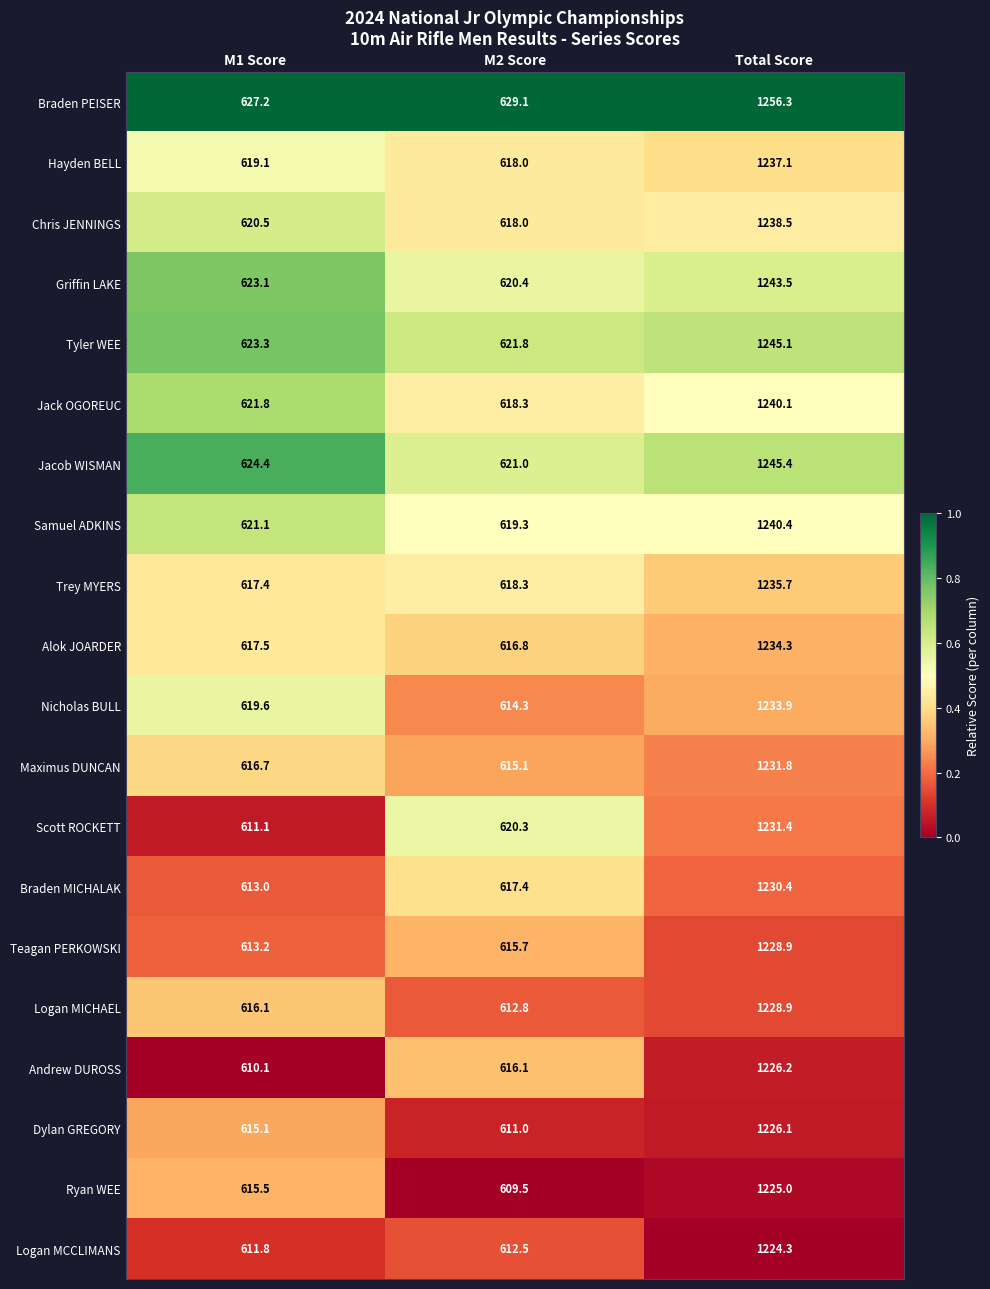

At which label is Alok JOARDER closest to 925?

M1 Score